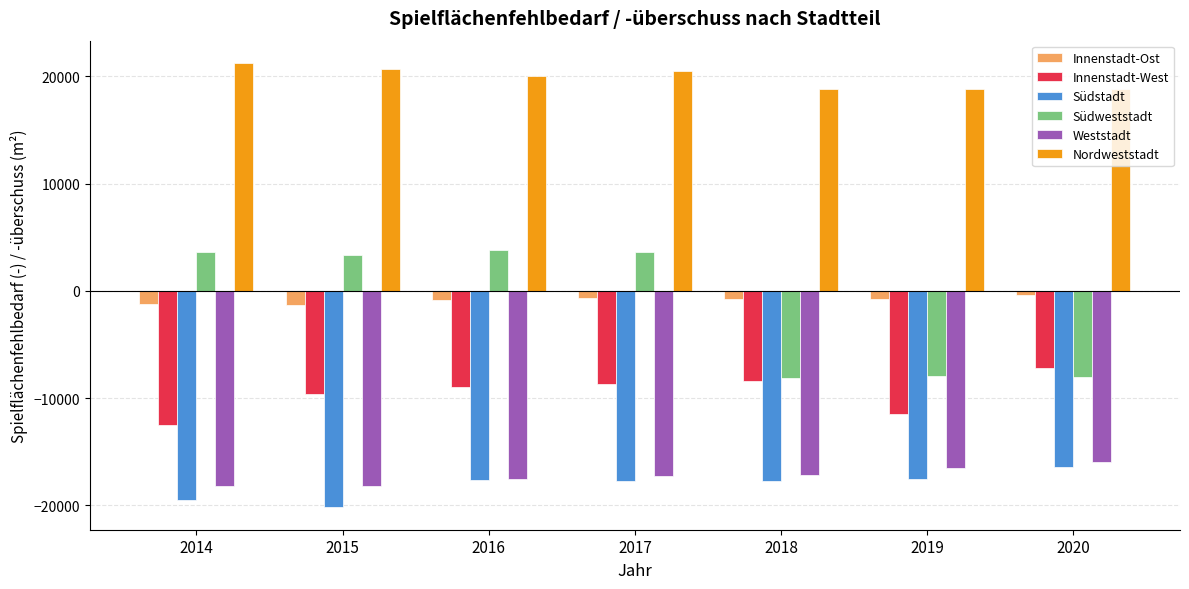

How many categories are shown in the chart?

7